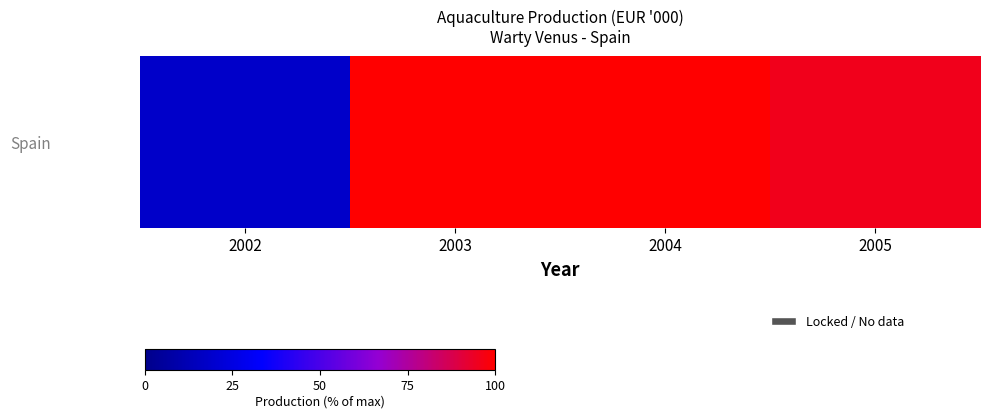

Which has a higher value, 2005 or 2003?

2003